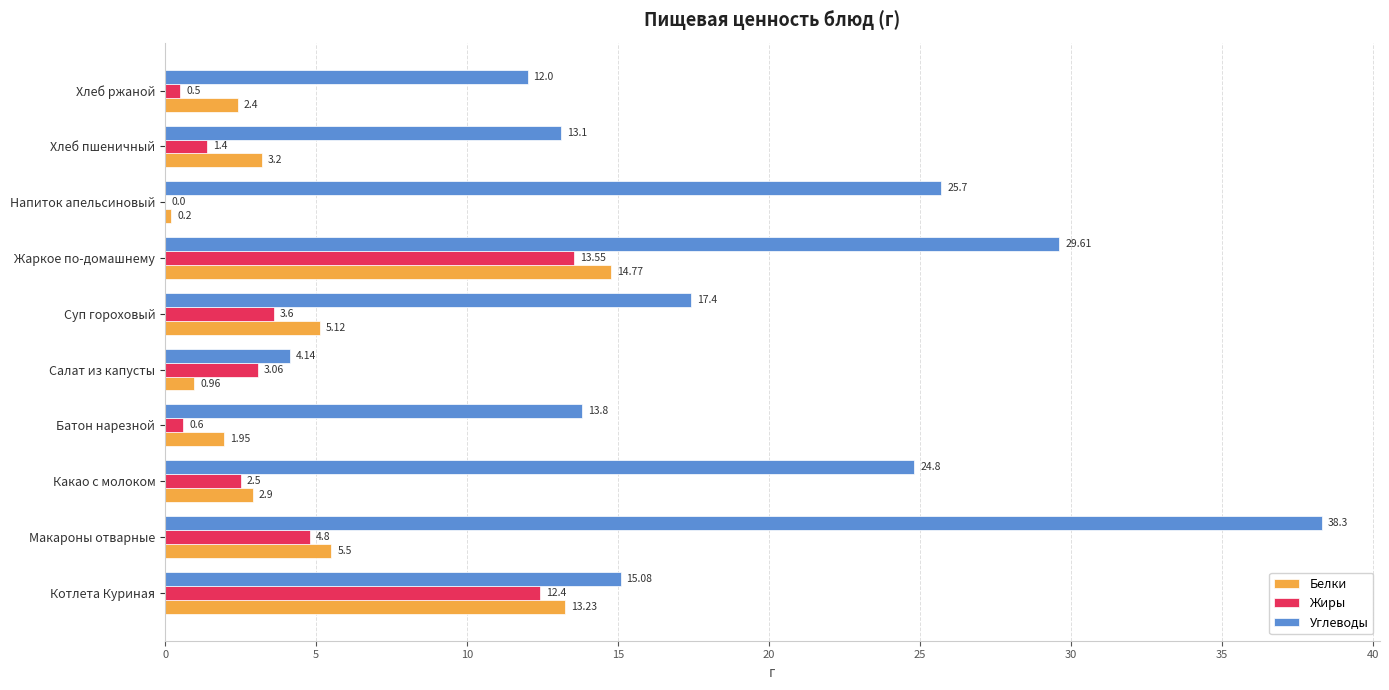

What is the sum of all Углеводы values?

193.9